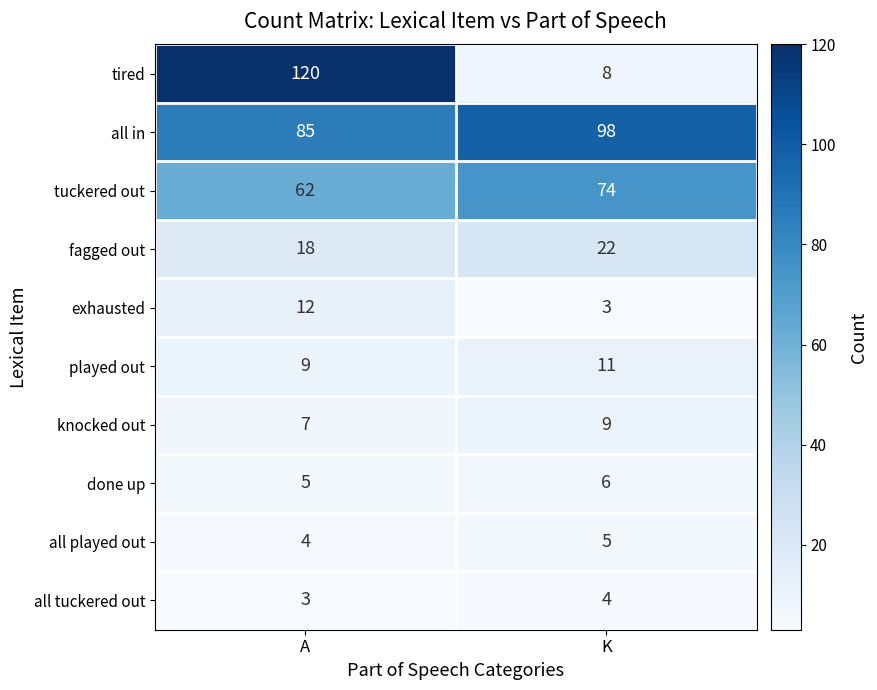

What is the sum of the knocked out values at A and K?

16